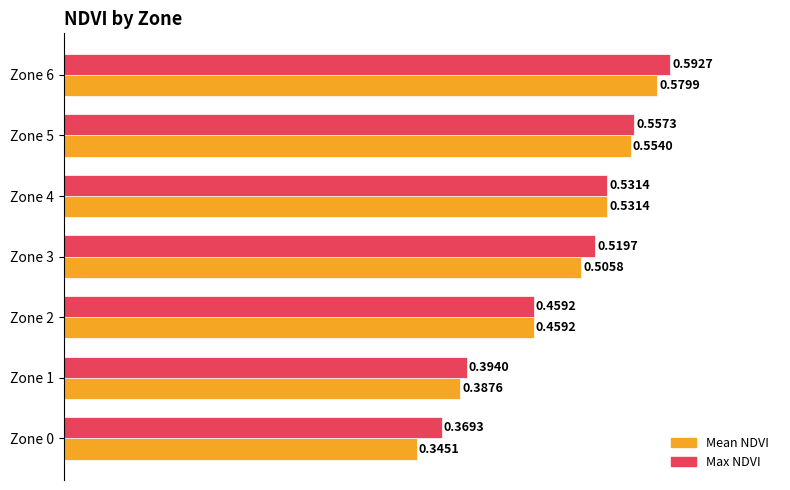

List the series in order of their peak value, lowest first.

Mean NDVI, Max NDVI